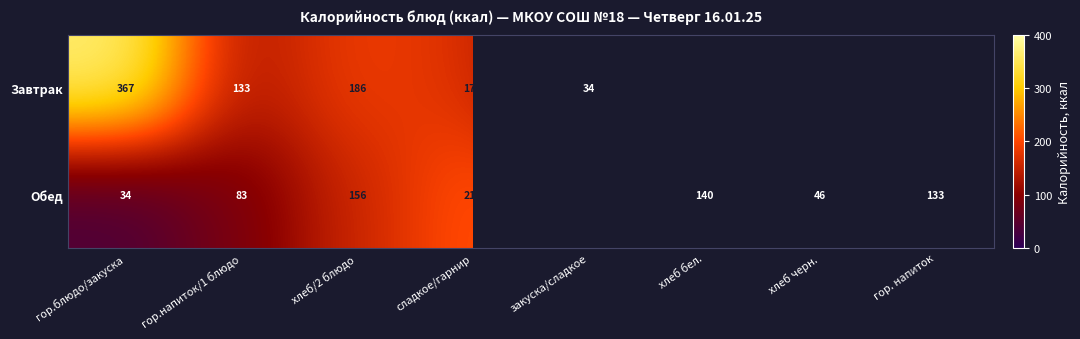

Which series changed the most between хлеб/2 блюдо and сладкое/гарнир?

Обед